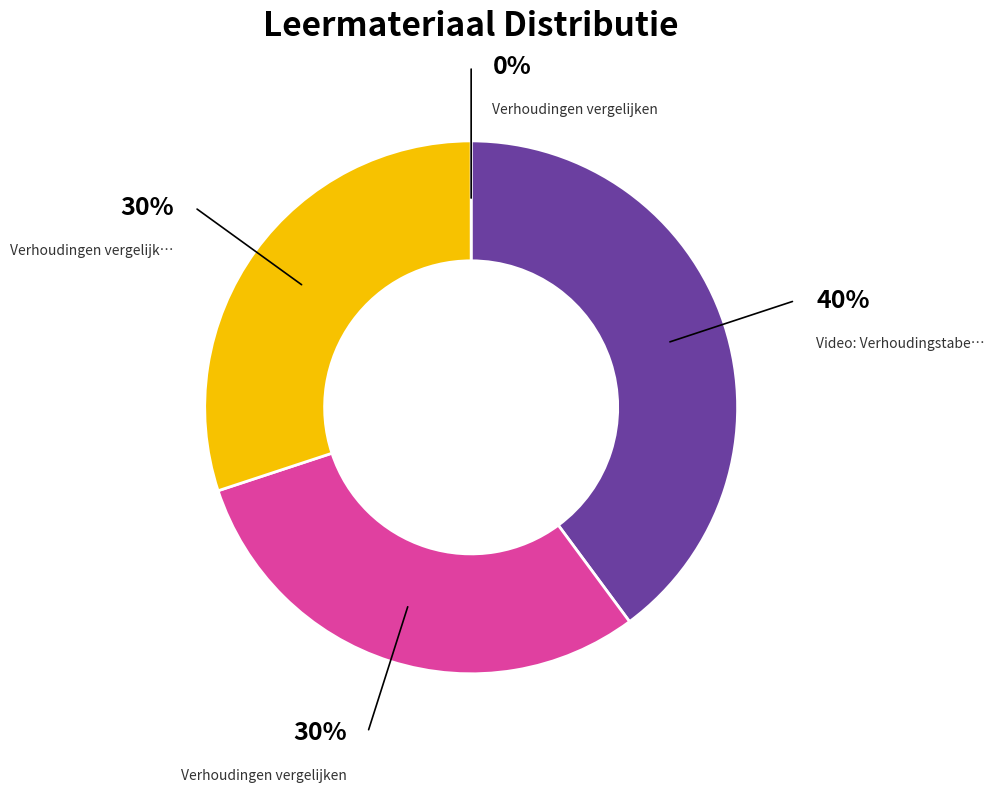

Which slice is the largest?

Video: Verhoudingstabel gebruiken